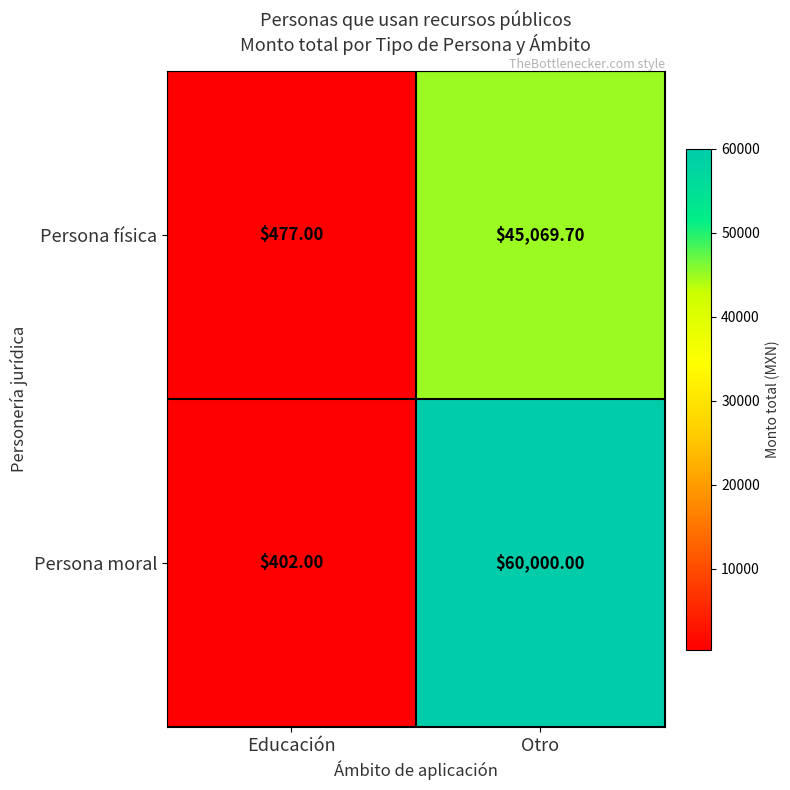

What is the average value of the Persona moral series?

30201.0